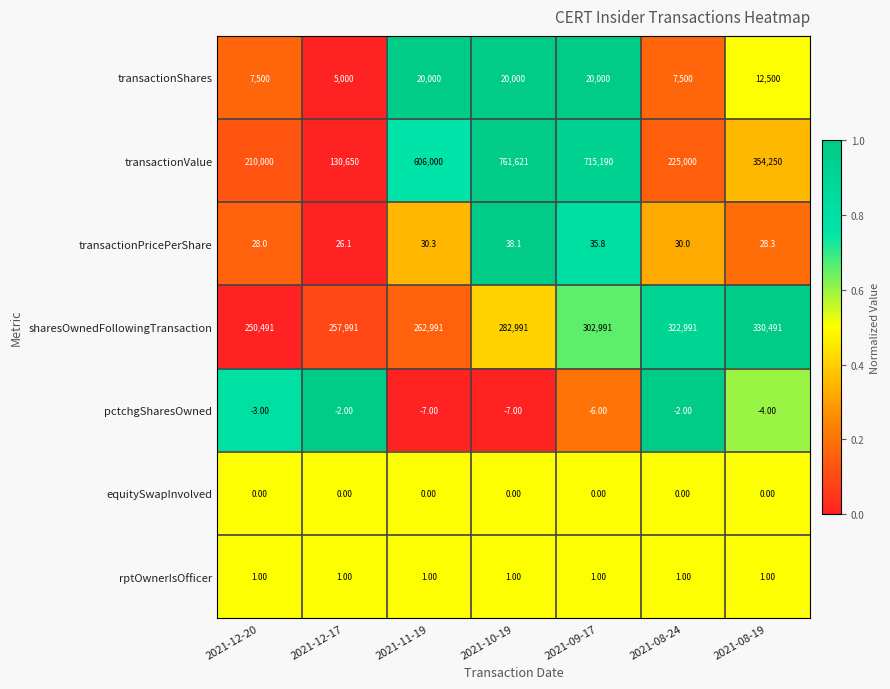

What is the difference between the highest and lowest values at 2021-10-19?

761628.0